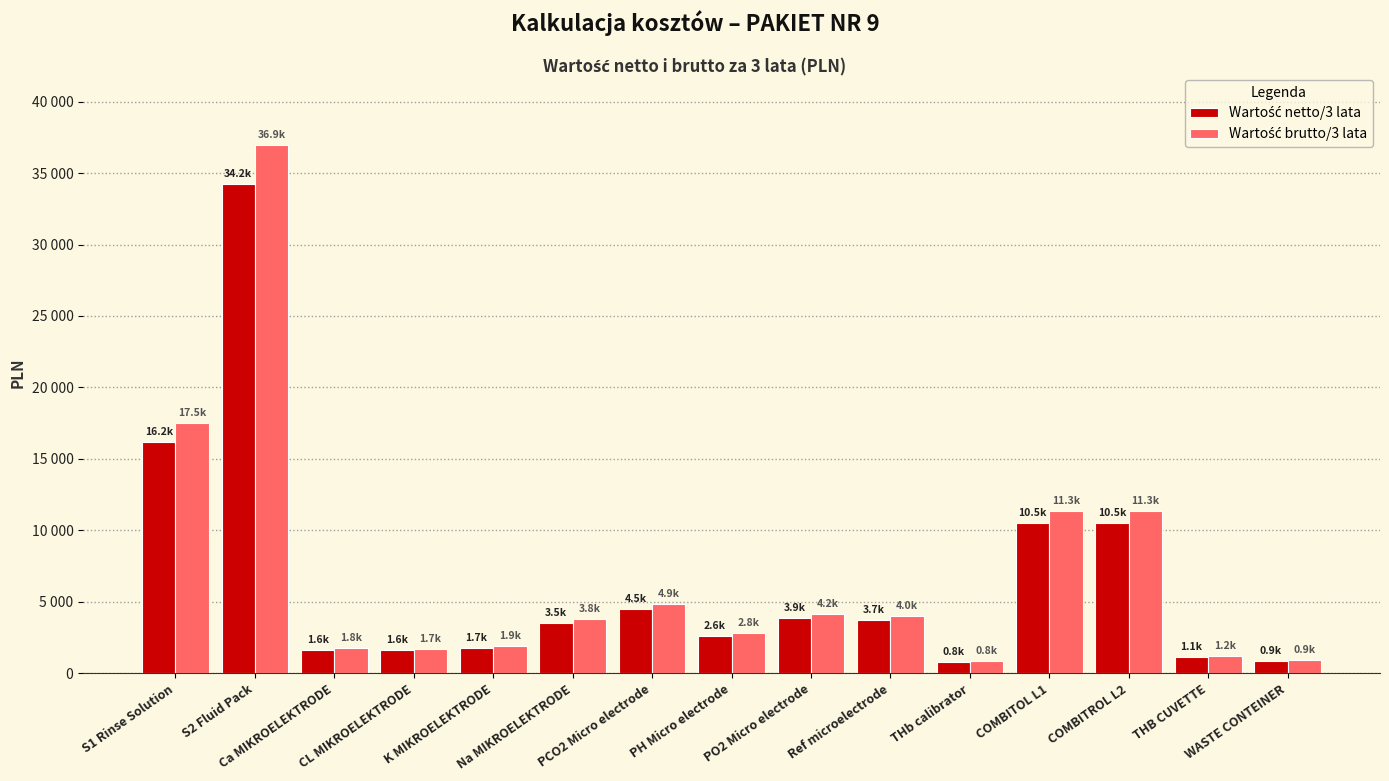

Which has a higher value, PCO2 Micro electrode or COMBITOL L1?

COMBITOL L1